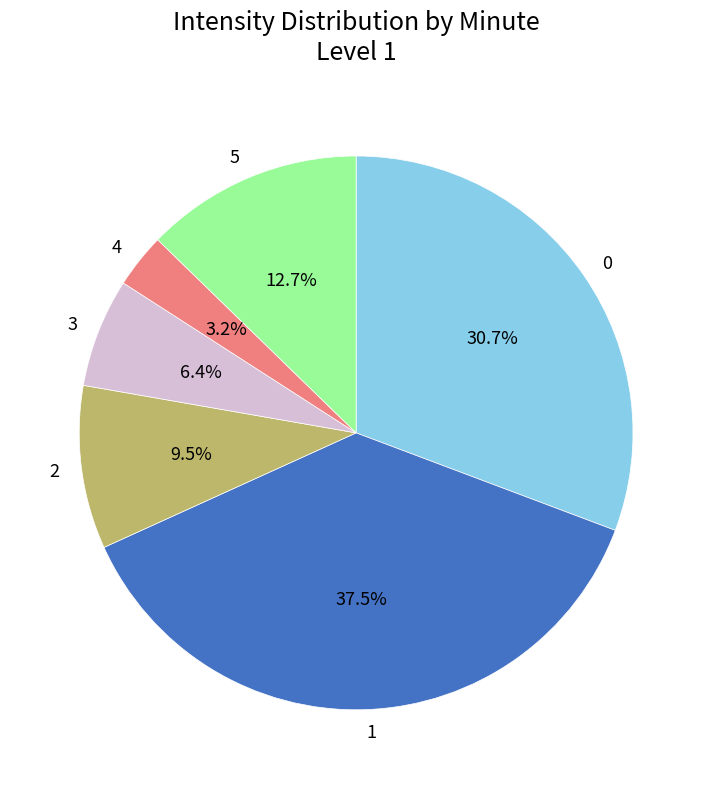

Is the sum of 2 and 5 greater than half?

No